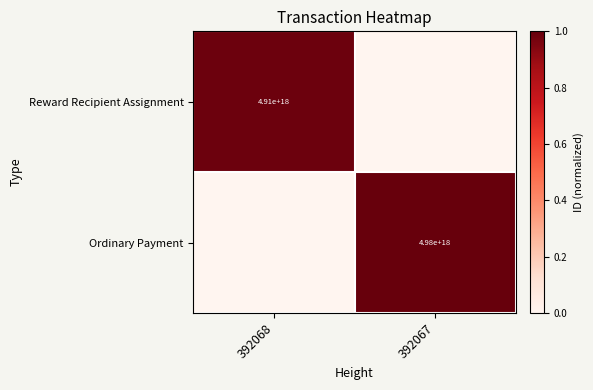

The value of Reward Recipient Assignment at 392068 is 4910000000000000000. True or false?

True